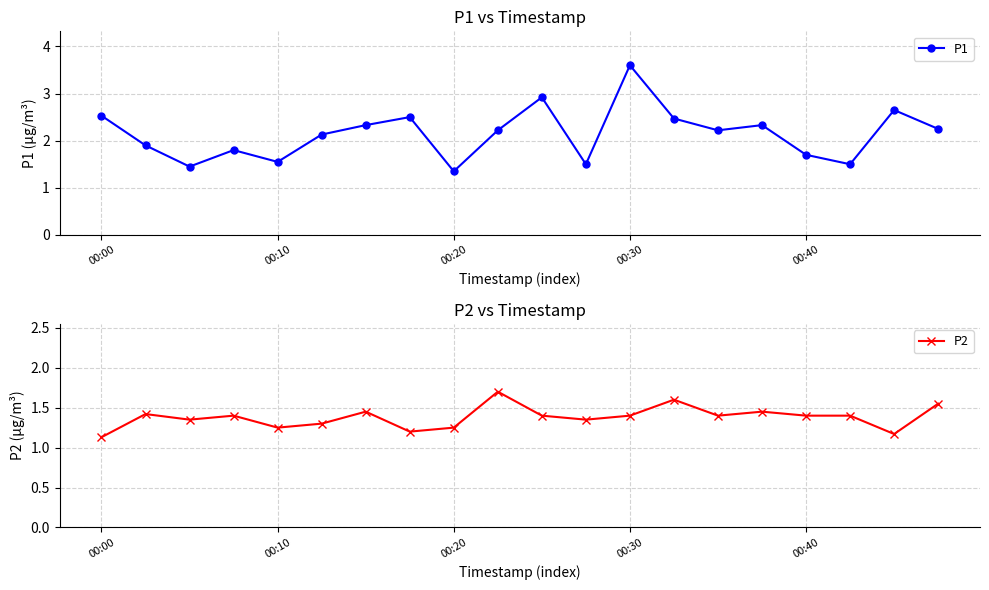

Which category has the lowest value in the P1 series?

00:20